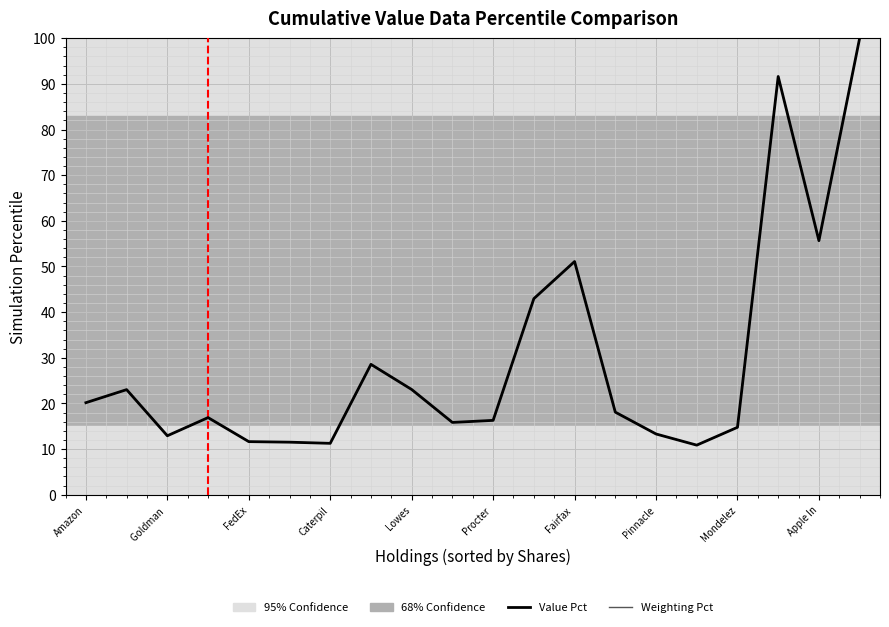

What is the maximum value shown in the chart?

100.0